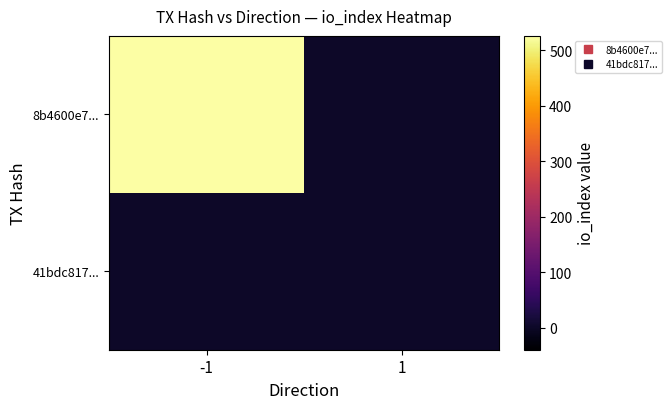

What is the difference between the highest and lowest values at -1?

526